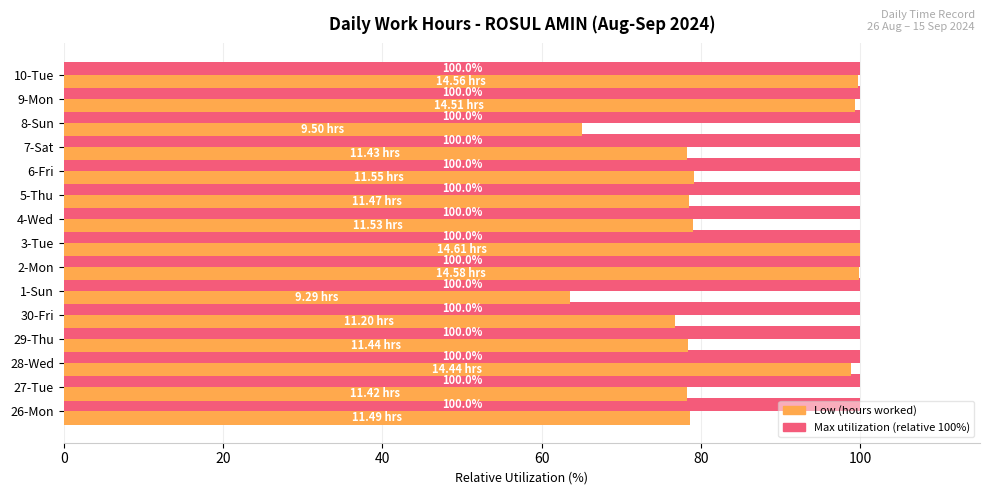

What is the smallest value displayed?

63.6